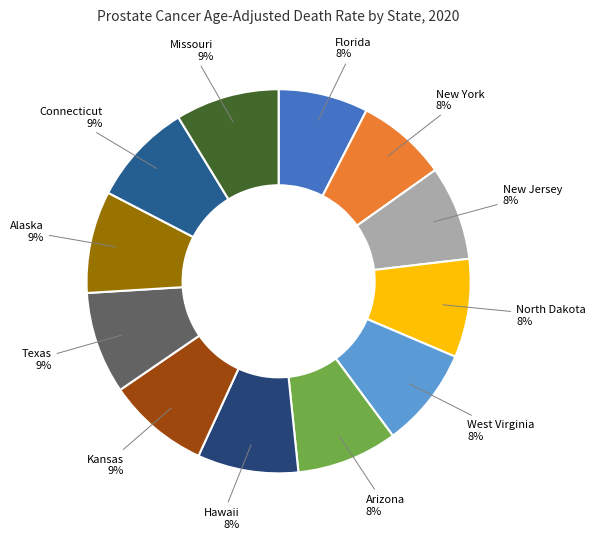

To the nearest percent, what is the difference between the largest and smallest slice percentages?

1%